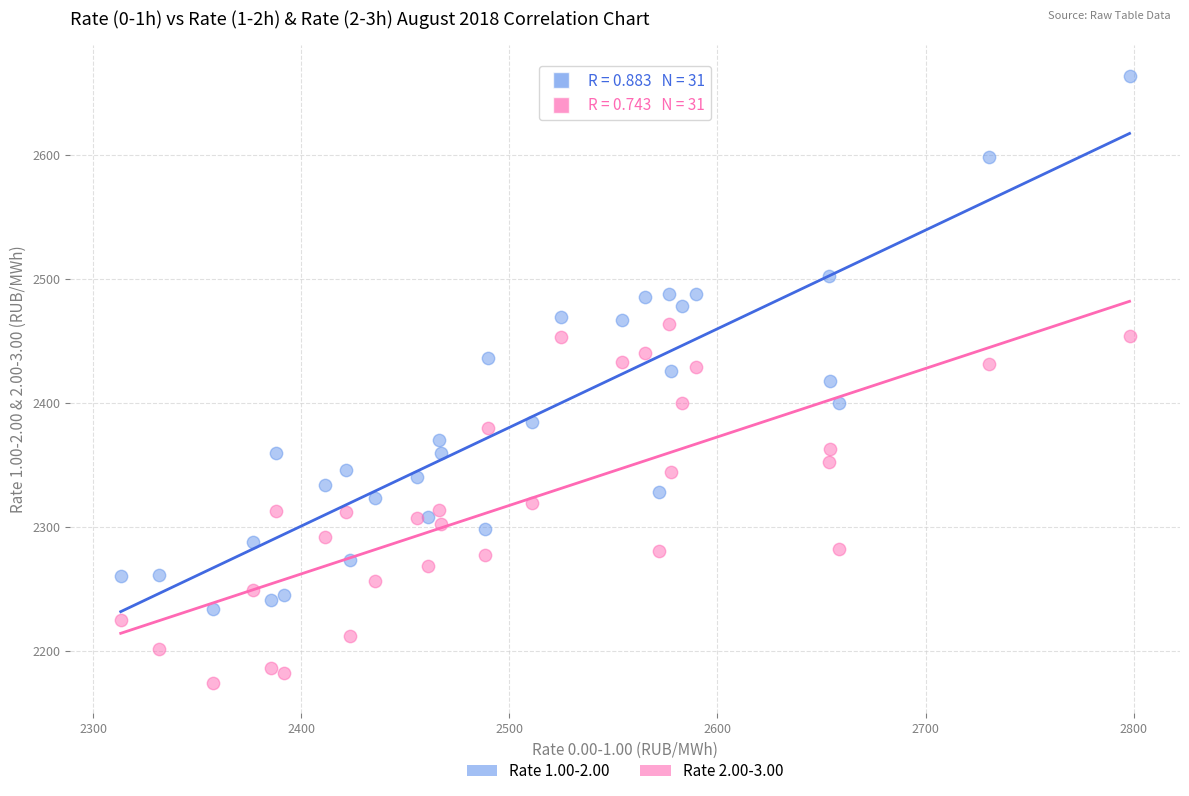

What is the X range (max minus min) for the scatter plot?

484.8